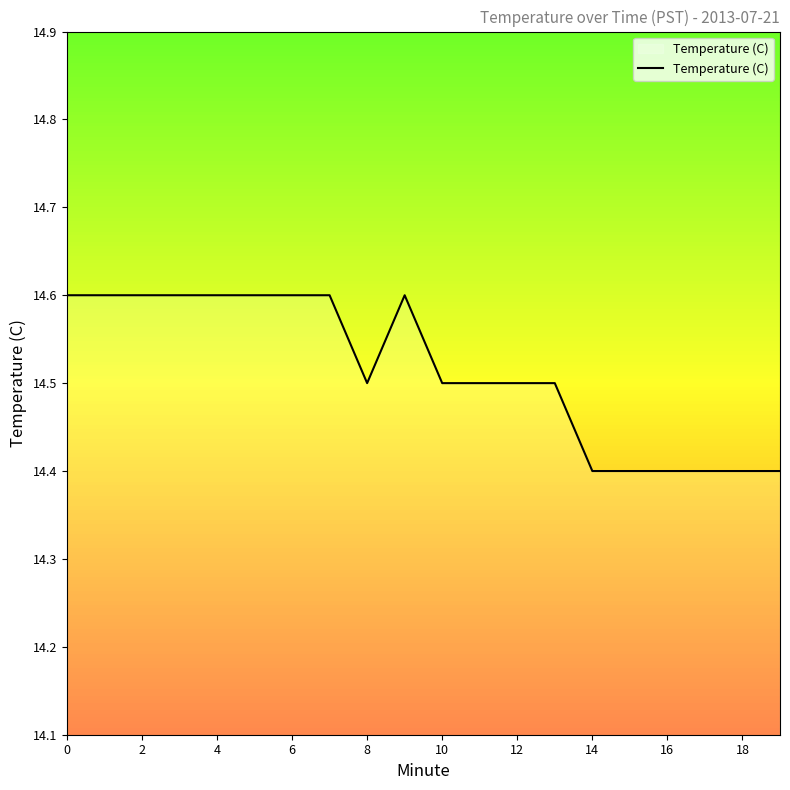

How many values are between 14 and 15?

20